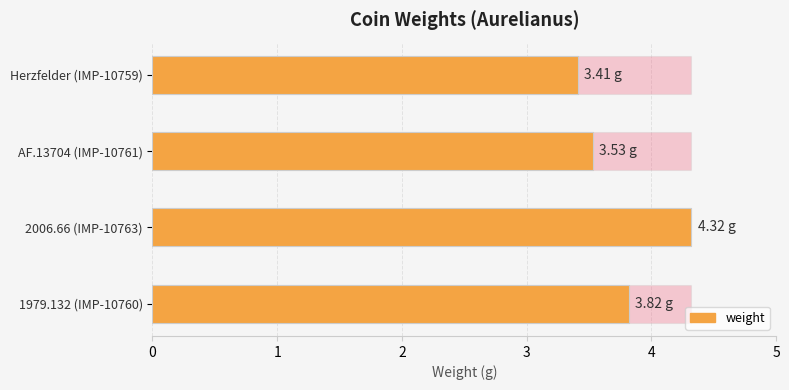

What is the value of the 2nd bar from the left?

4.3